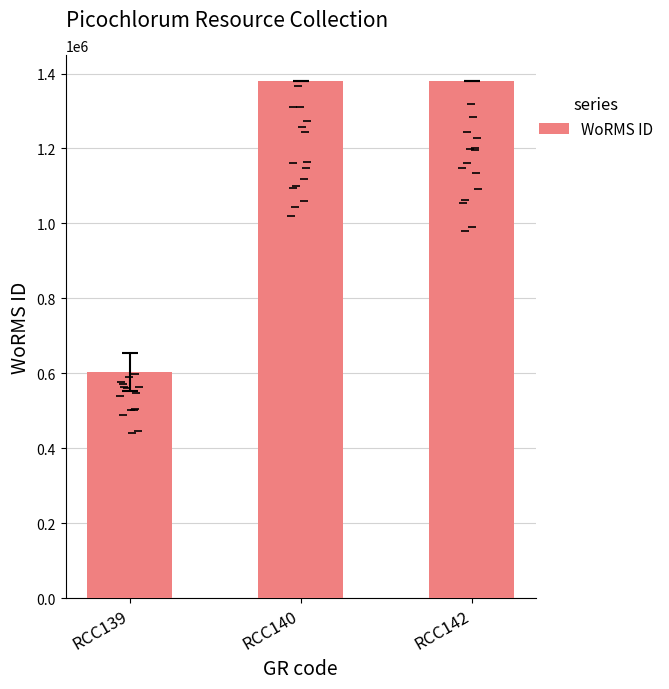

What is the smallest value displayed?

603429